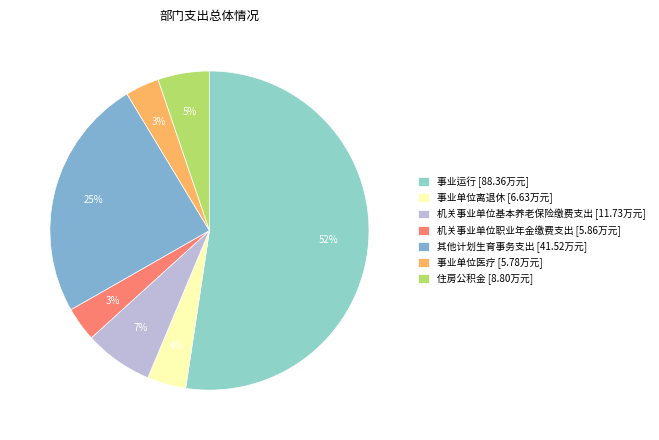

What is the total percentage of 机关事业单位基本养老保险缴费支出 and 事业运行?

59.3%